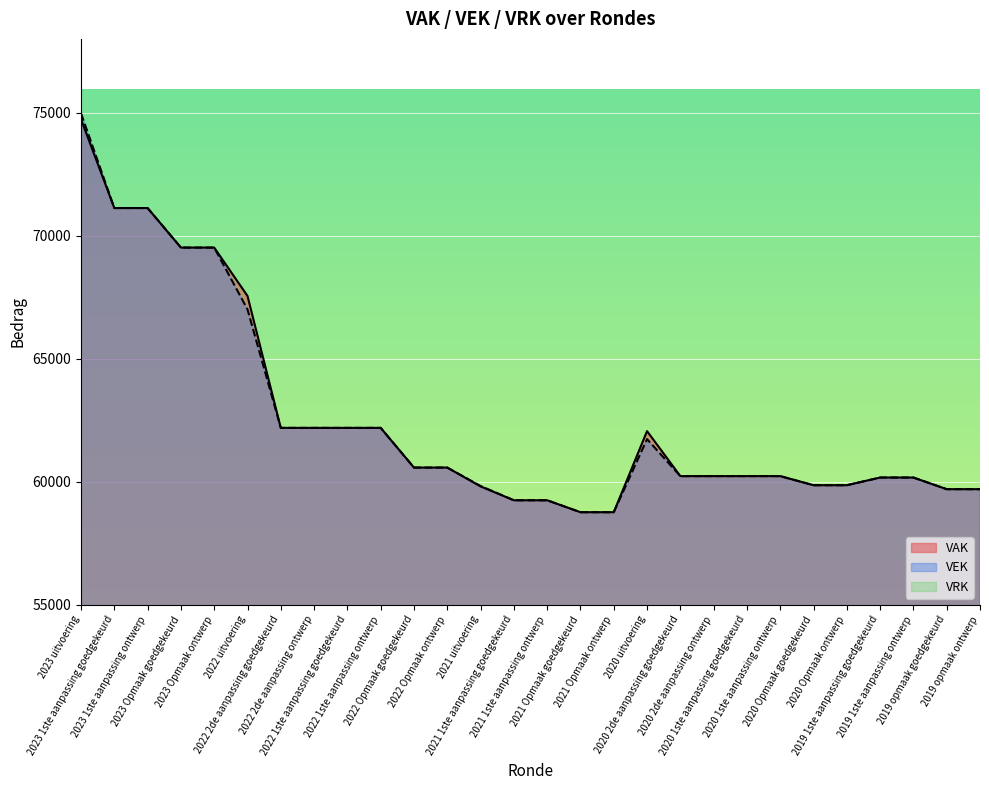

How many lines are shown in the chart?

2